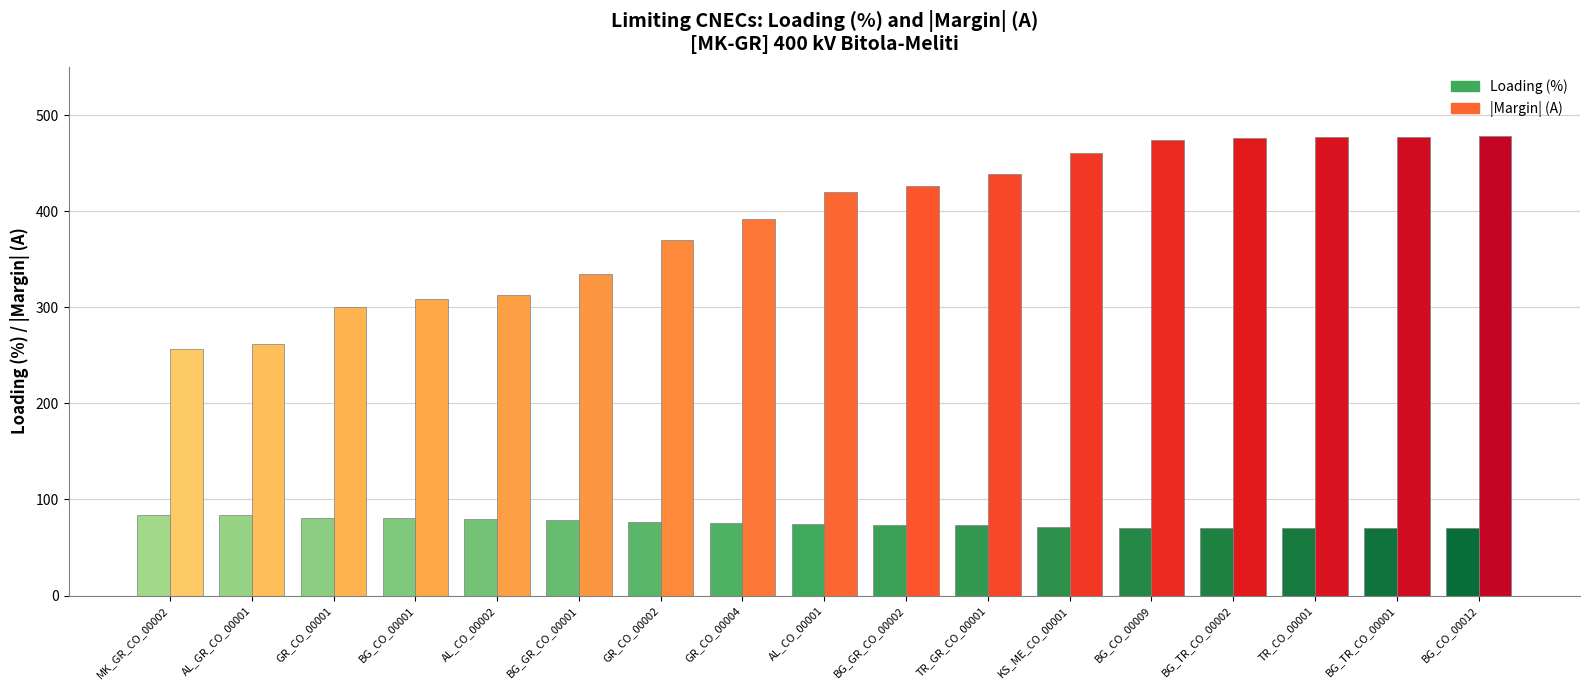

What position from the left is MK_GR_CO_00002?

1